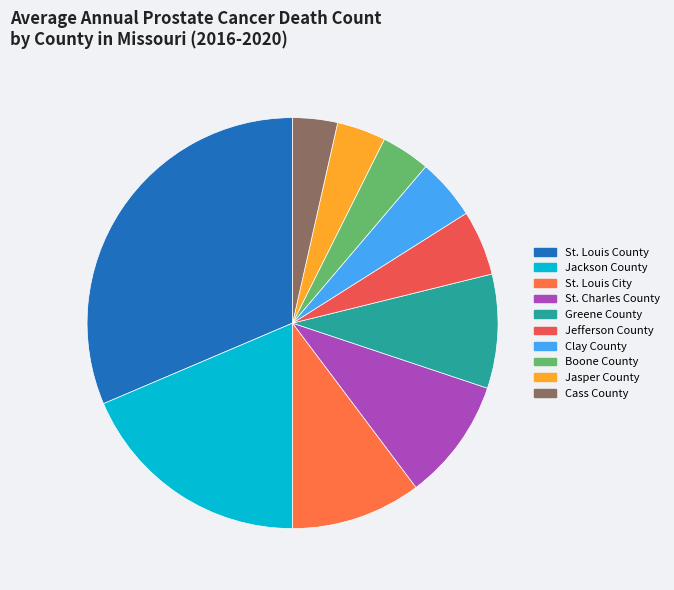

To the nearest percent, what is the difference between the St. Louis City and Clay County slice percentages?

5%